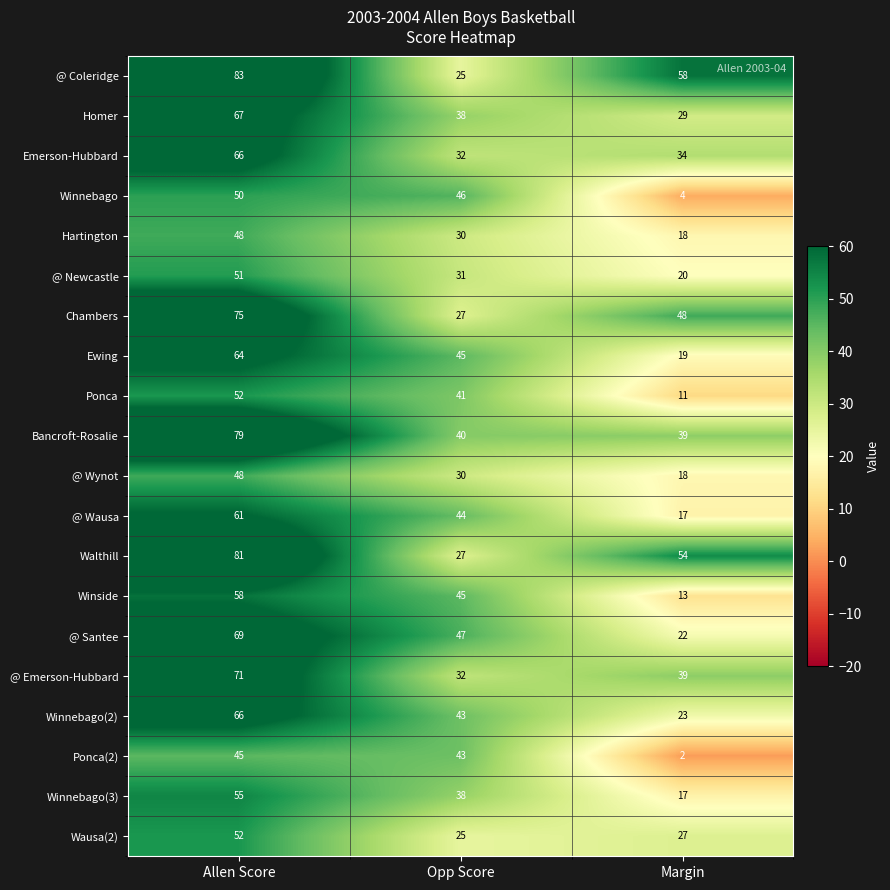

Rank the categories by Emerson-Hubbard value from highest to lowest.

Allen Score, Margin, Opp Score